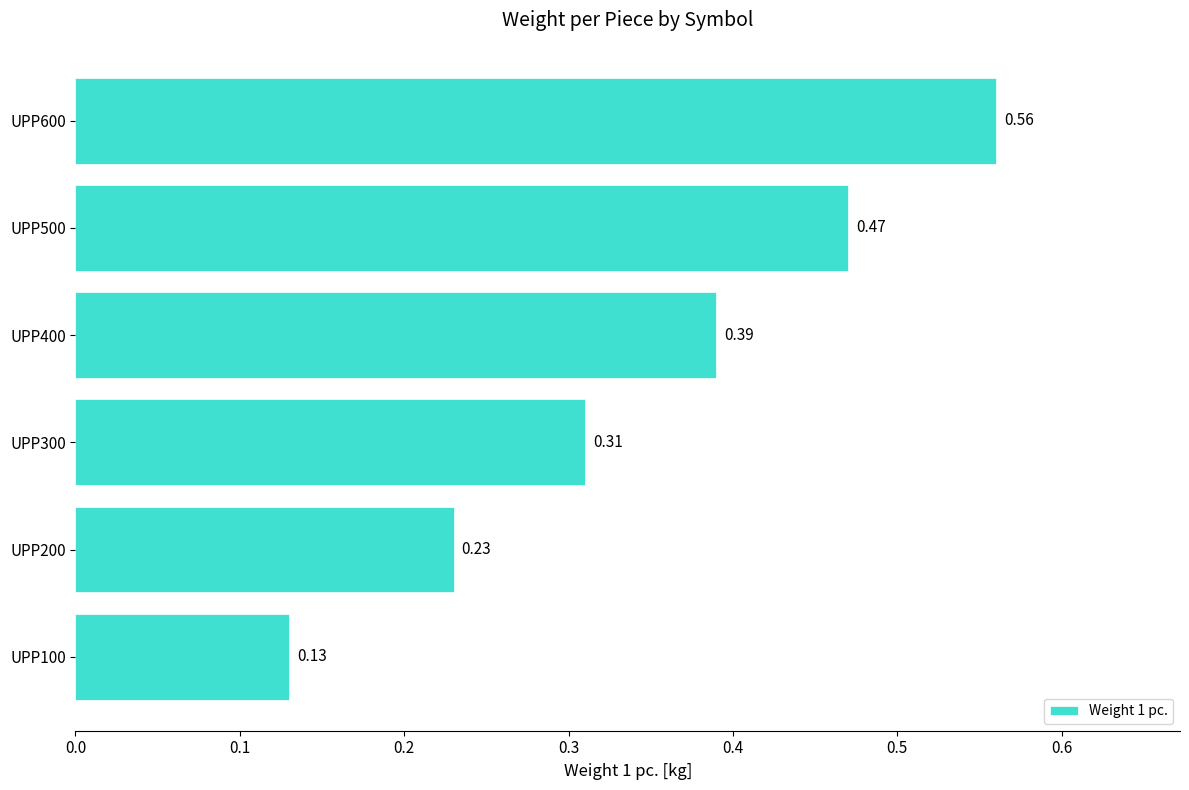

What is the sum of all values?

2.1